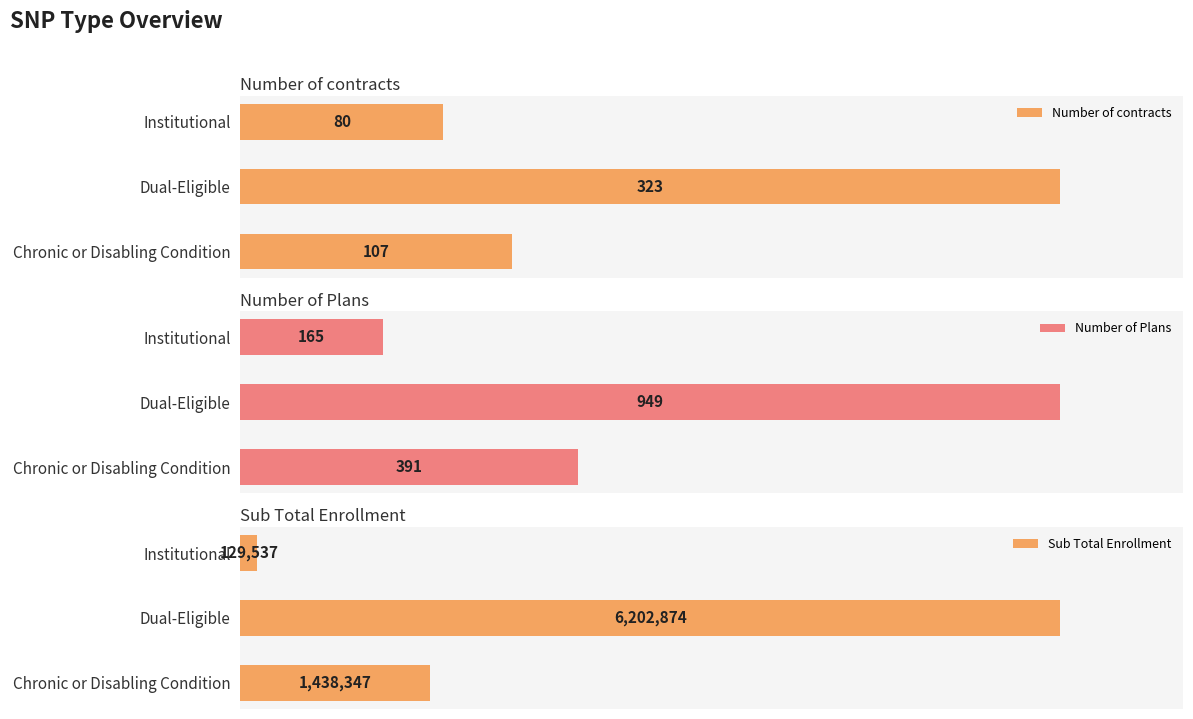

Reading right to left, extract all data points from this chart.

Number of contracts: 80	323	107
Number of Plans: 165	949	391
Sub Total Enrollment: 129537	6202874	1438347